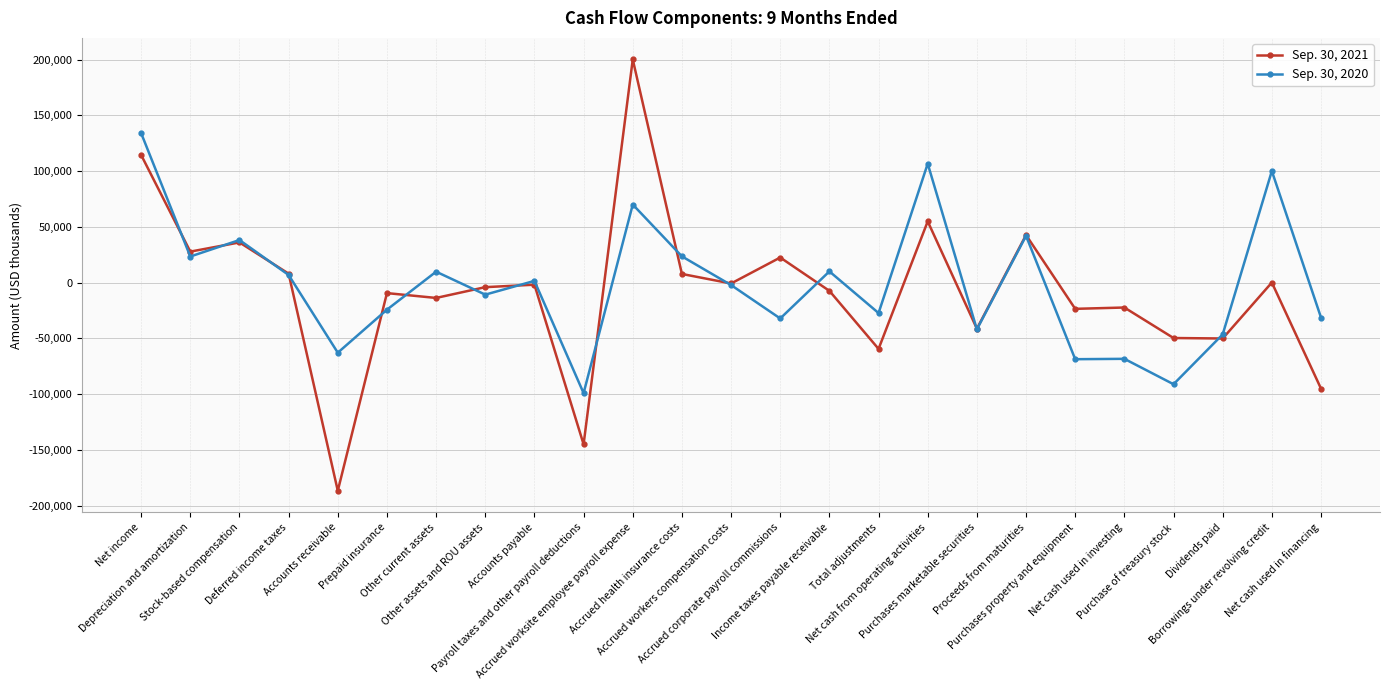

Which series has the largest range (max minus min)?

Sep. 30, 2021